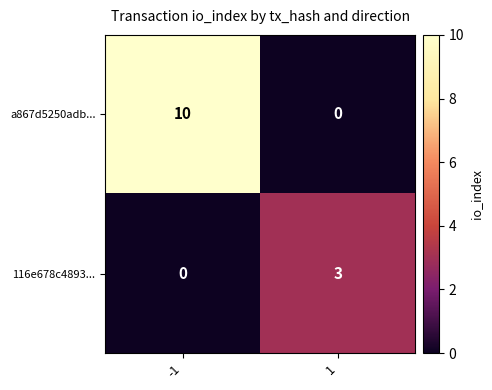

Rank the series at 1 from lowest to highest value.

a867d5250adb..., 116e678c4893...